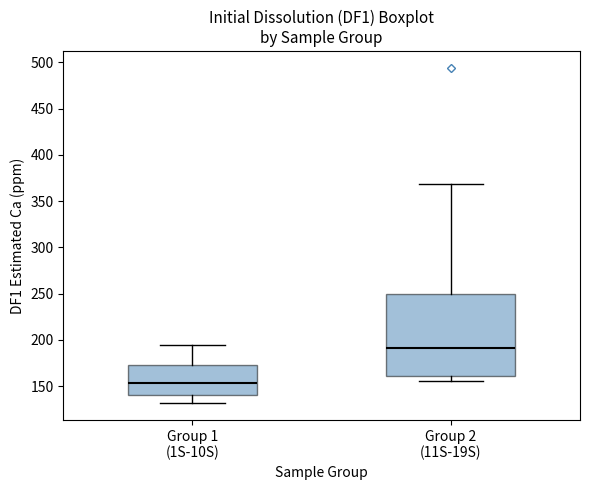

Where is the lower edge of the box for Group 2 (11S-19S) on the y-axis? The values are not printed on the chart, so give them approximately, as read against the axis.

160